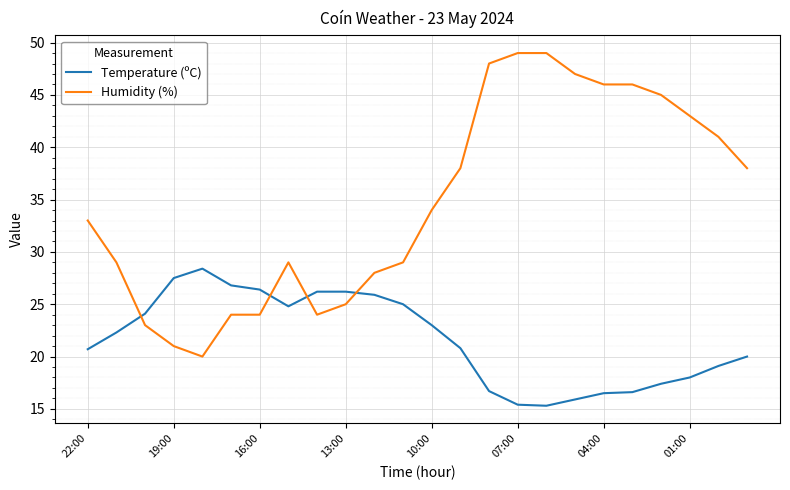

Which series has the widest spread of values?

Humidity (%)